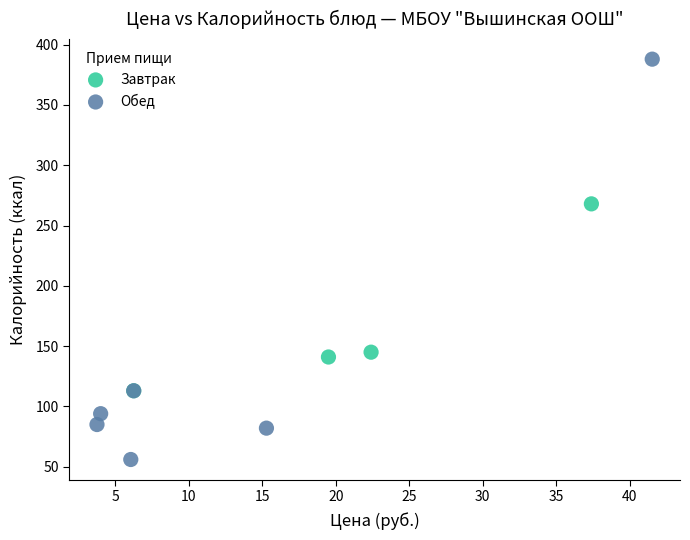

Which series contains the lowest Y value?

Обед